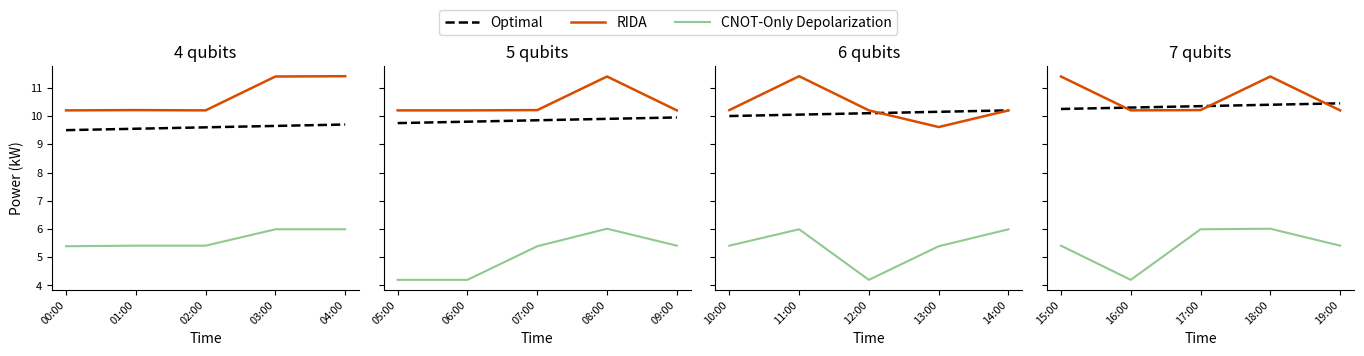

Which series has the largest total across all categories?

RIDA